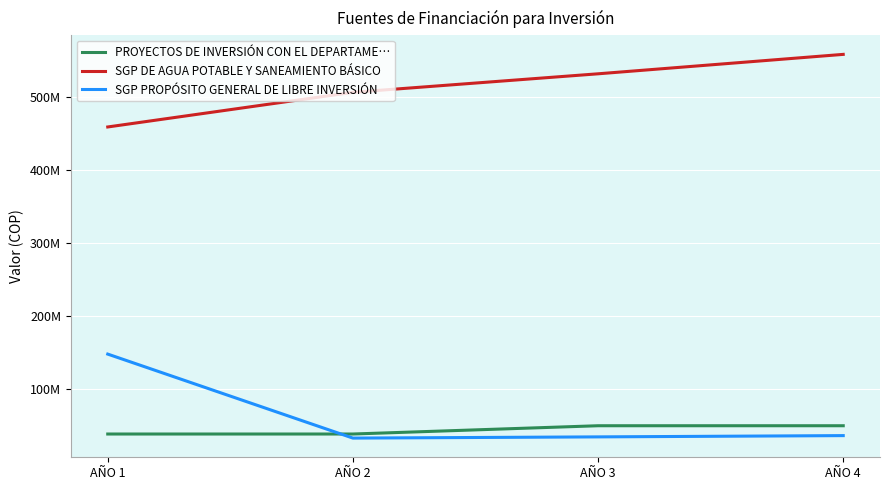

True or false: SGP DE AGUA POTABLE Y SANEAMIENTO BÁSICO and PROYECTOS DE INVERSIÓN CON EL DEPARTAME… cross at least once.

False